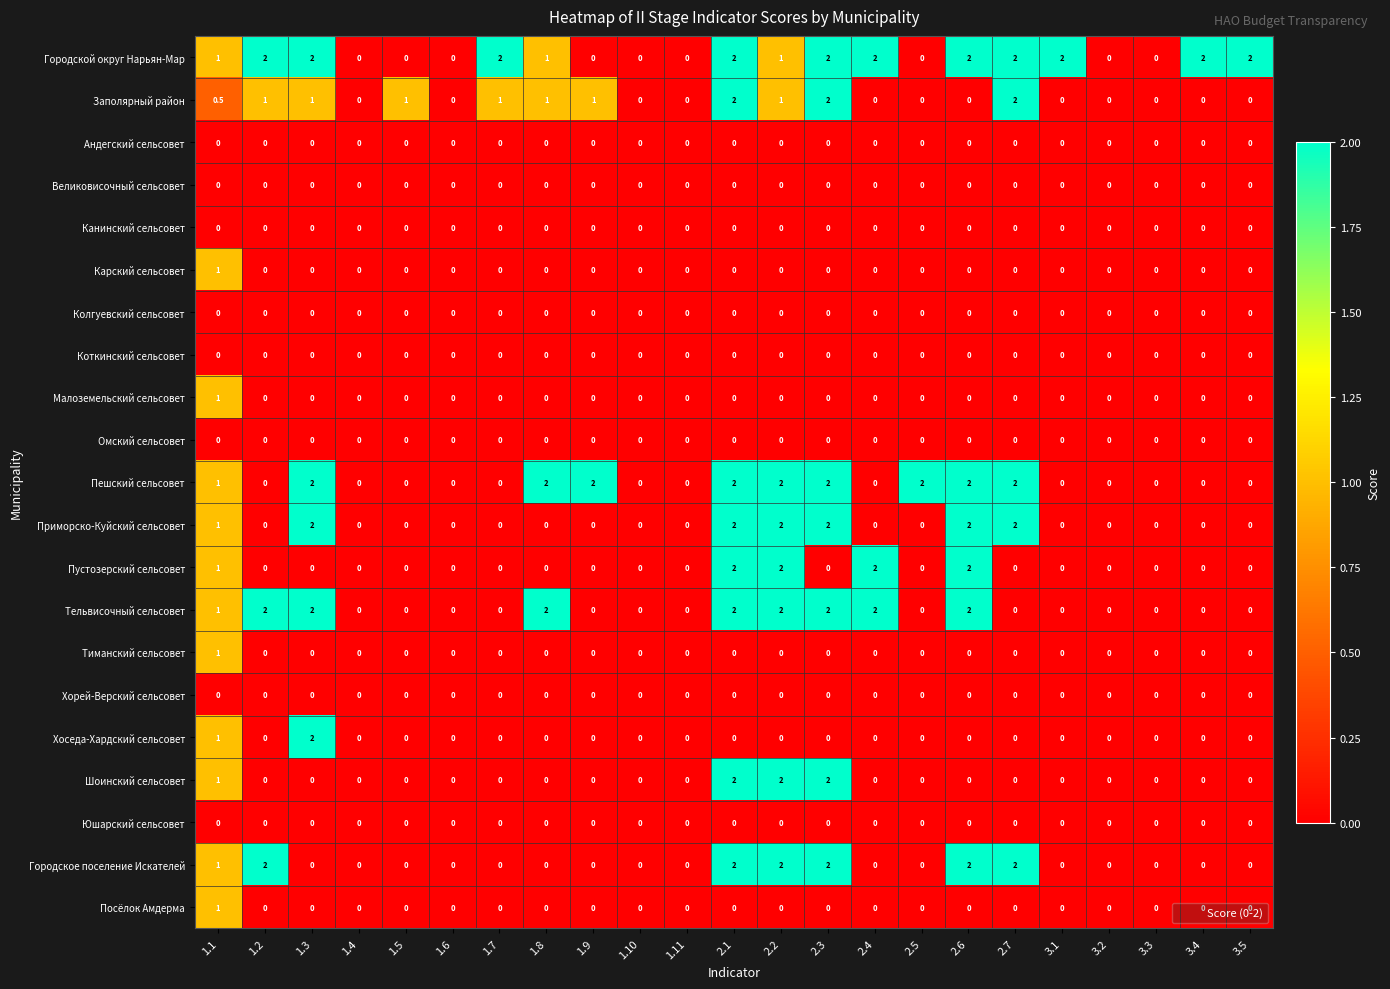

What is the spread (max minus min) of values at 2.4?

2.0